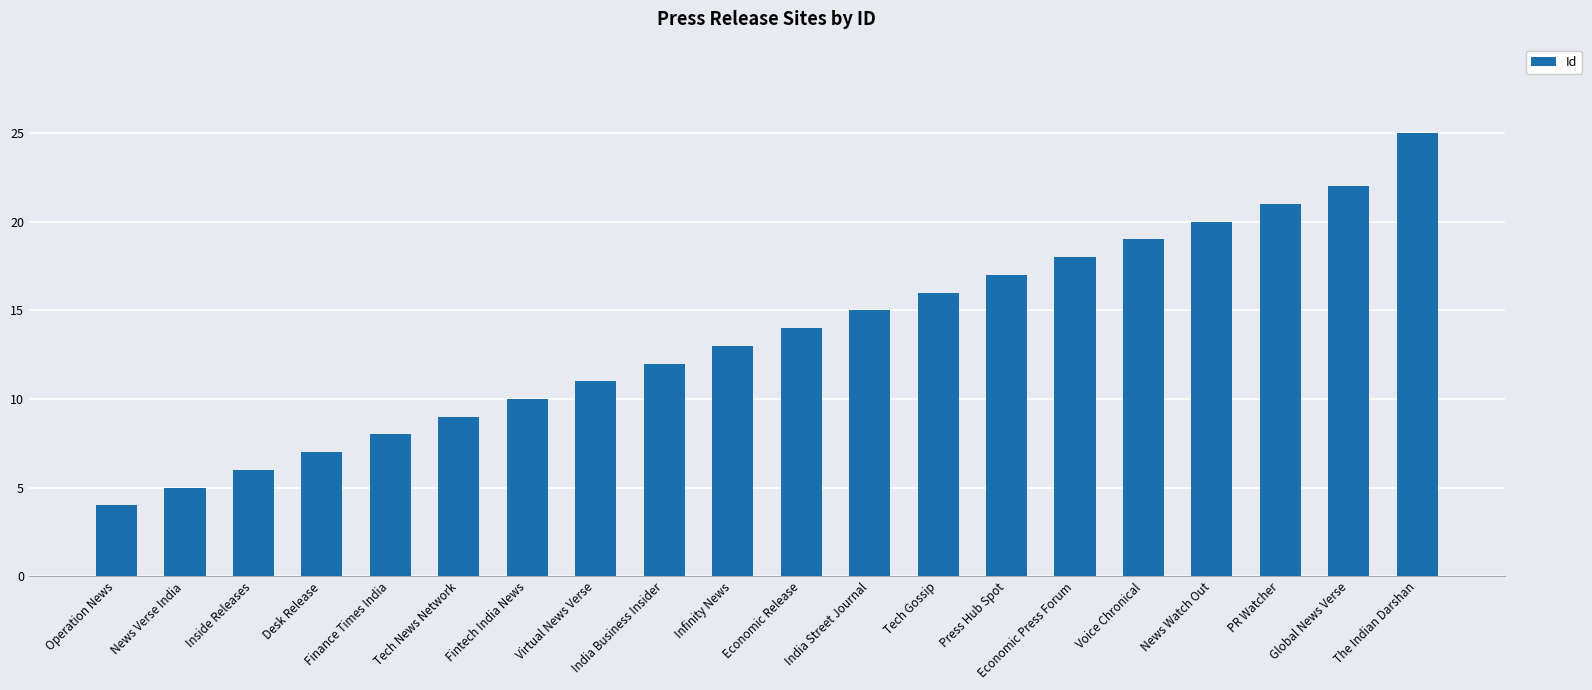

What is the maximum value shown in the chart?

25